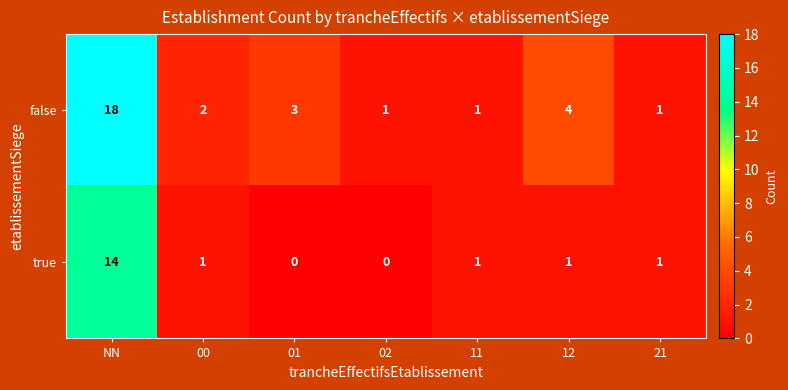

Which series has the largest range (max minus min)?

false